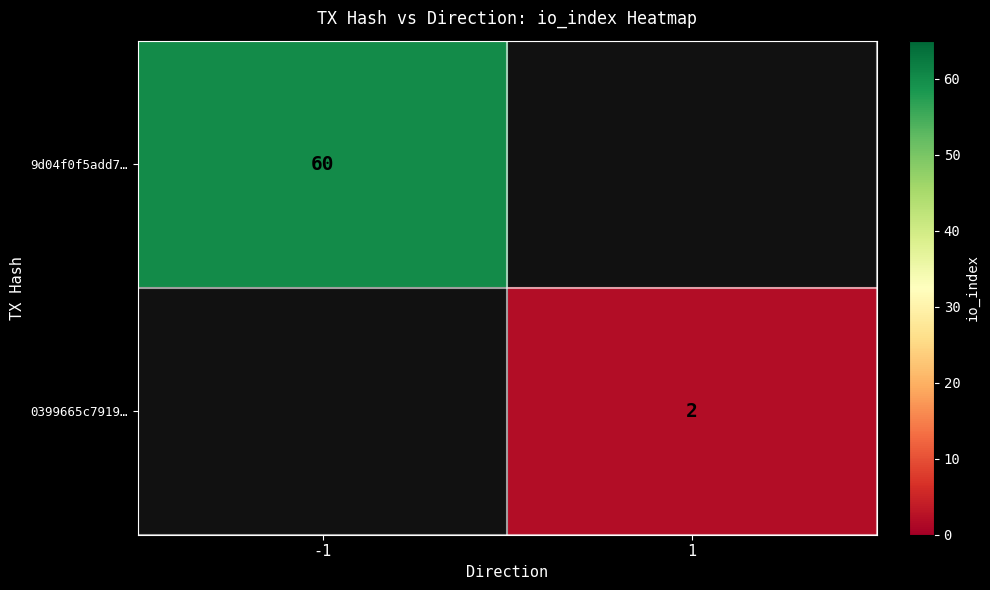

Is it true that 9d04f0f5add7… equals 97 at -1?

False